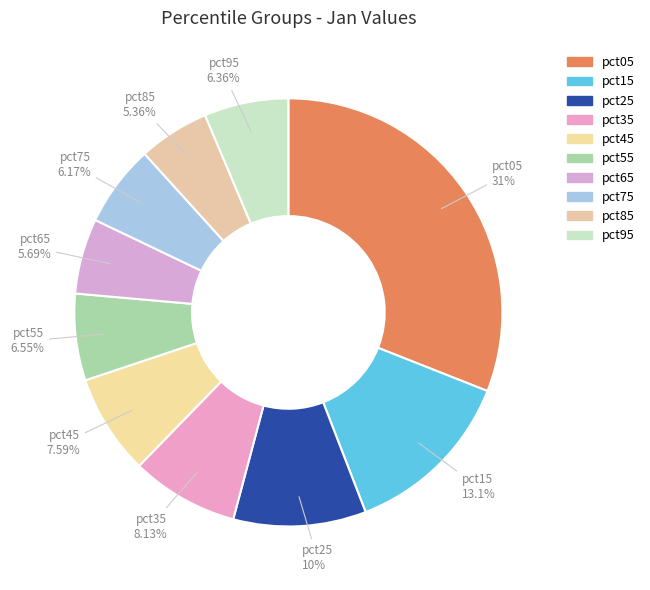

Do pct85 and pct55 together represent more than half of the pie?

No